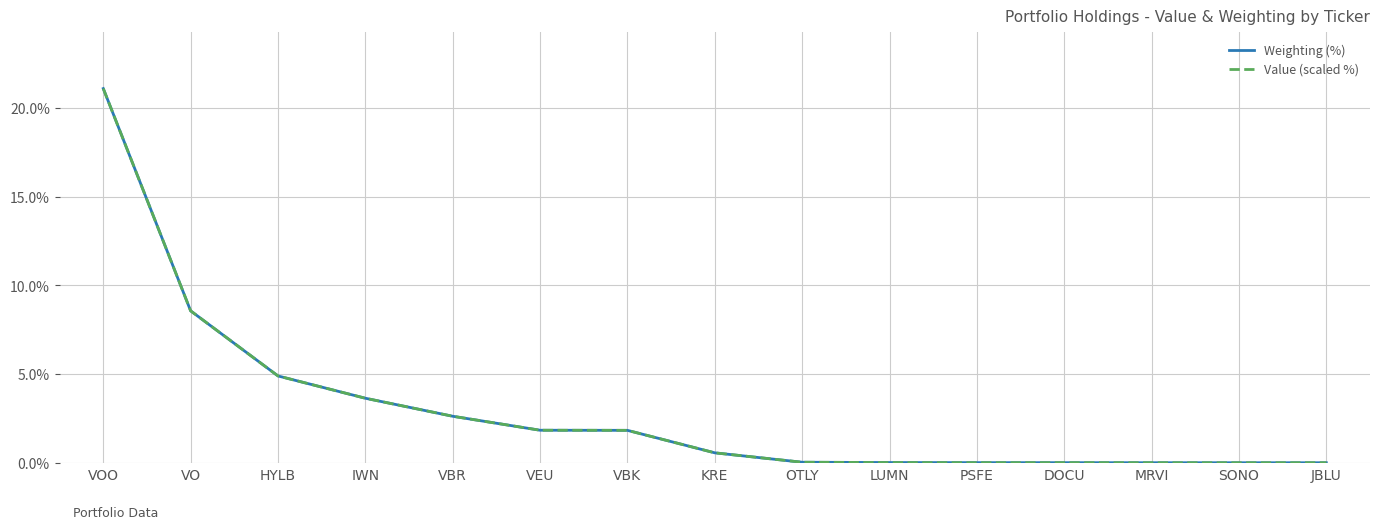

Does the chart display data point markers on the line(s)?

No